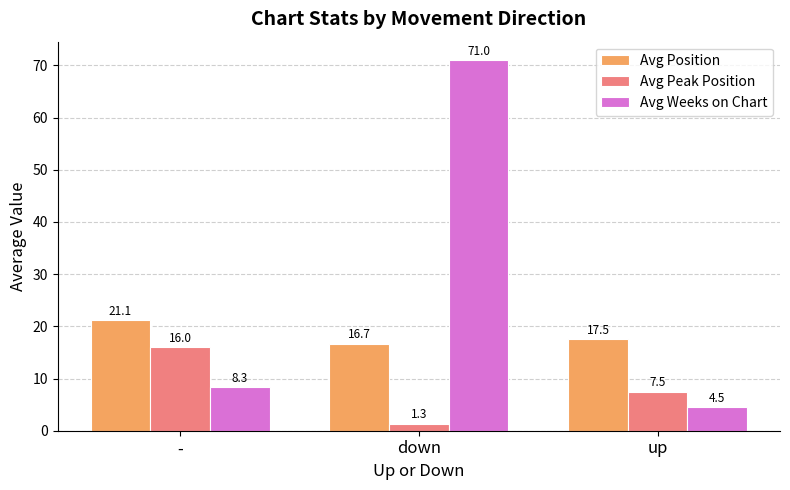

Is the value of Avg Position at down greater than the value of Avg Peak Position at -?

Yes